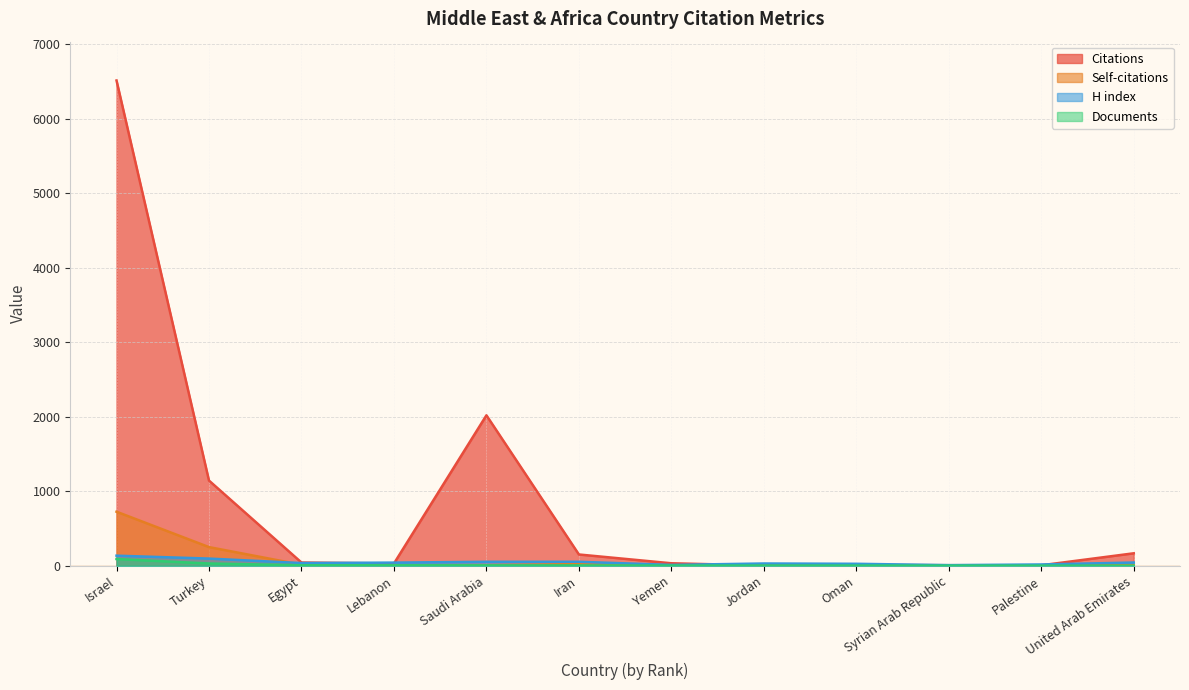

The Citations series shows 2019 at Saudi Arabia. True or false?

True